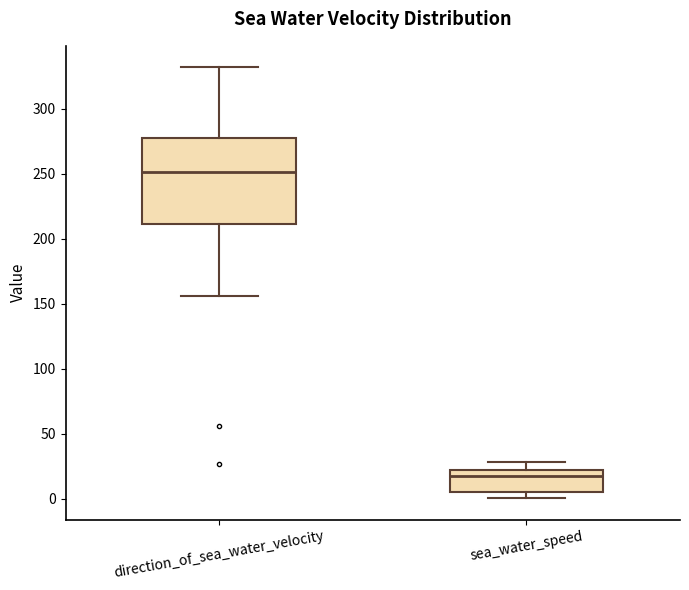

Reading left to right, read every box against the y-axis: the position of its median line, the range the box covers, and the ends of its whiskers. The values are not printed on the chart, so give them approximately, as read against the axis.

direction_of_sea_water_velocity: median 250, box 210 to 280, whiskers 155 to 330
sea_water_speed: median 15, box 5 to 20, whiskers 0 to 30